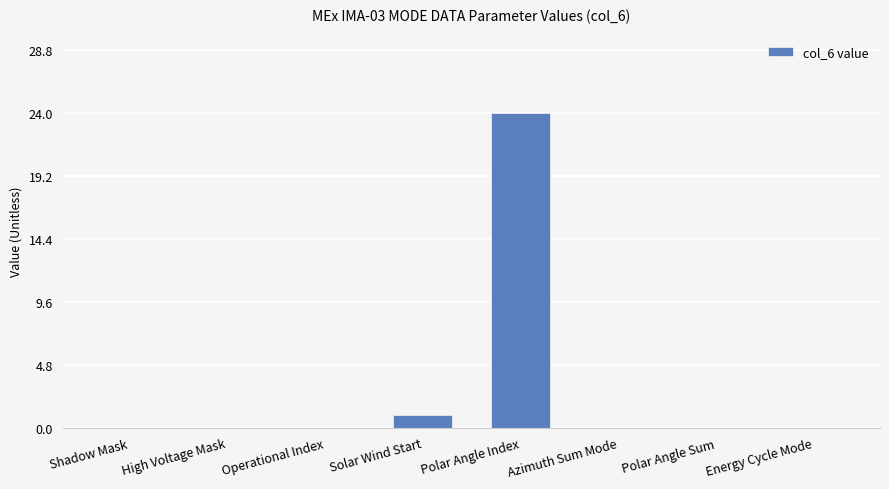

What is the maximum value shown in the chart?

24